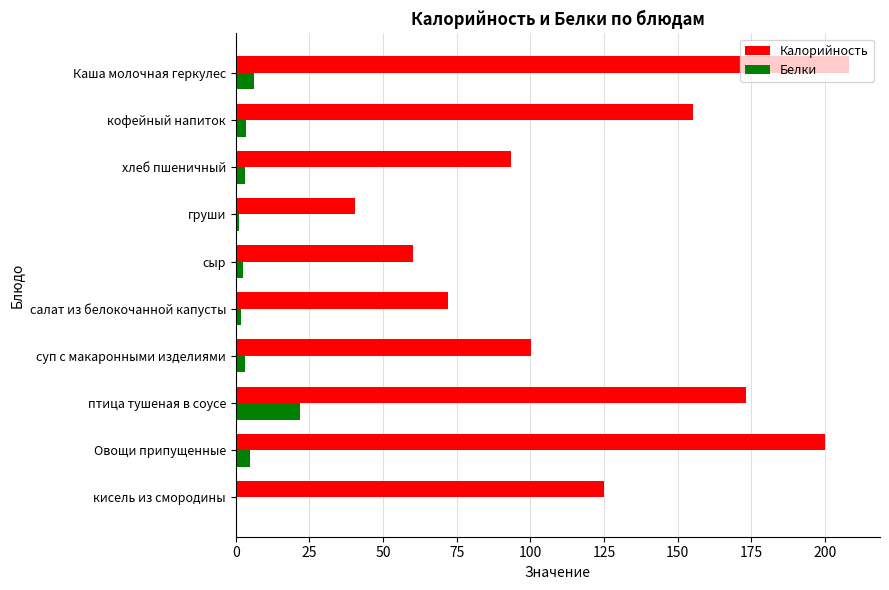

The Калорийность series shows 155.2 at кофейный напиток. True or false?

True